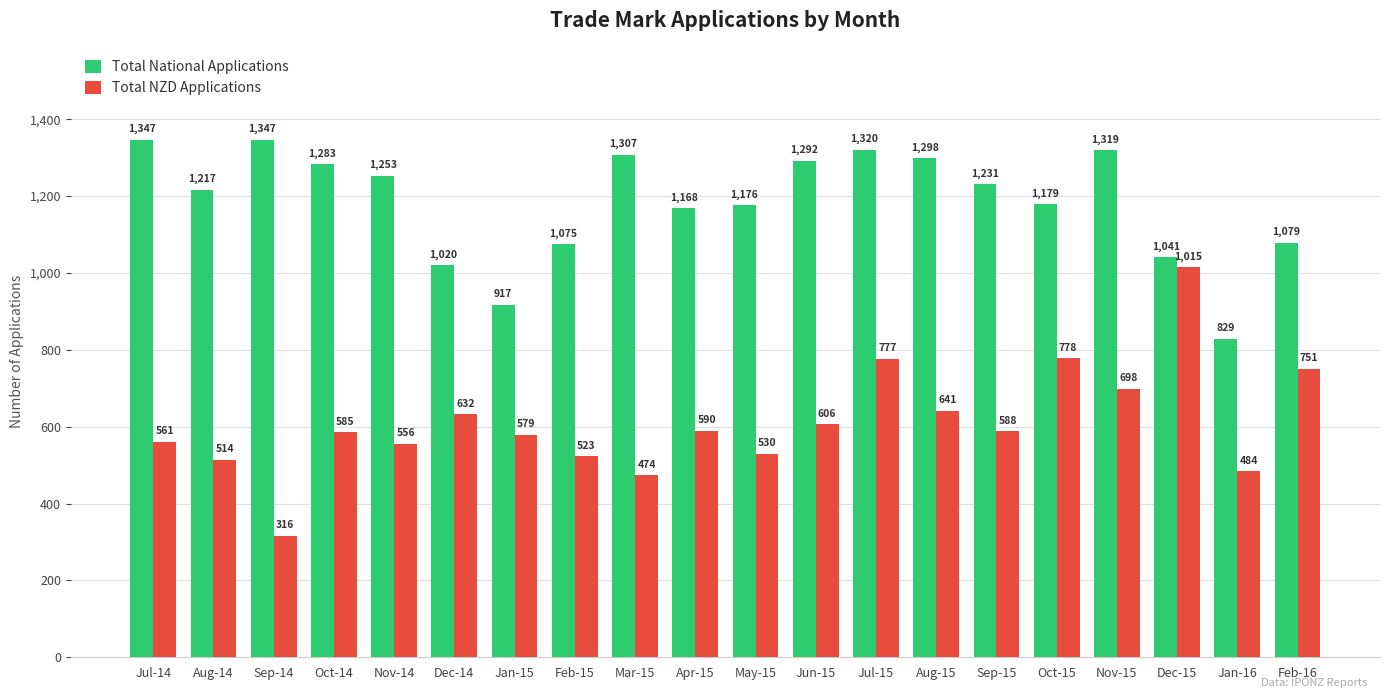

How many bars are there in each group?

2